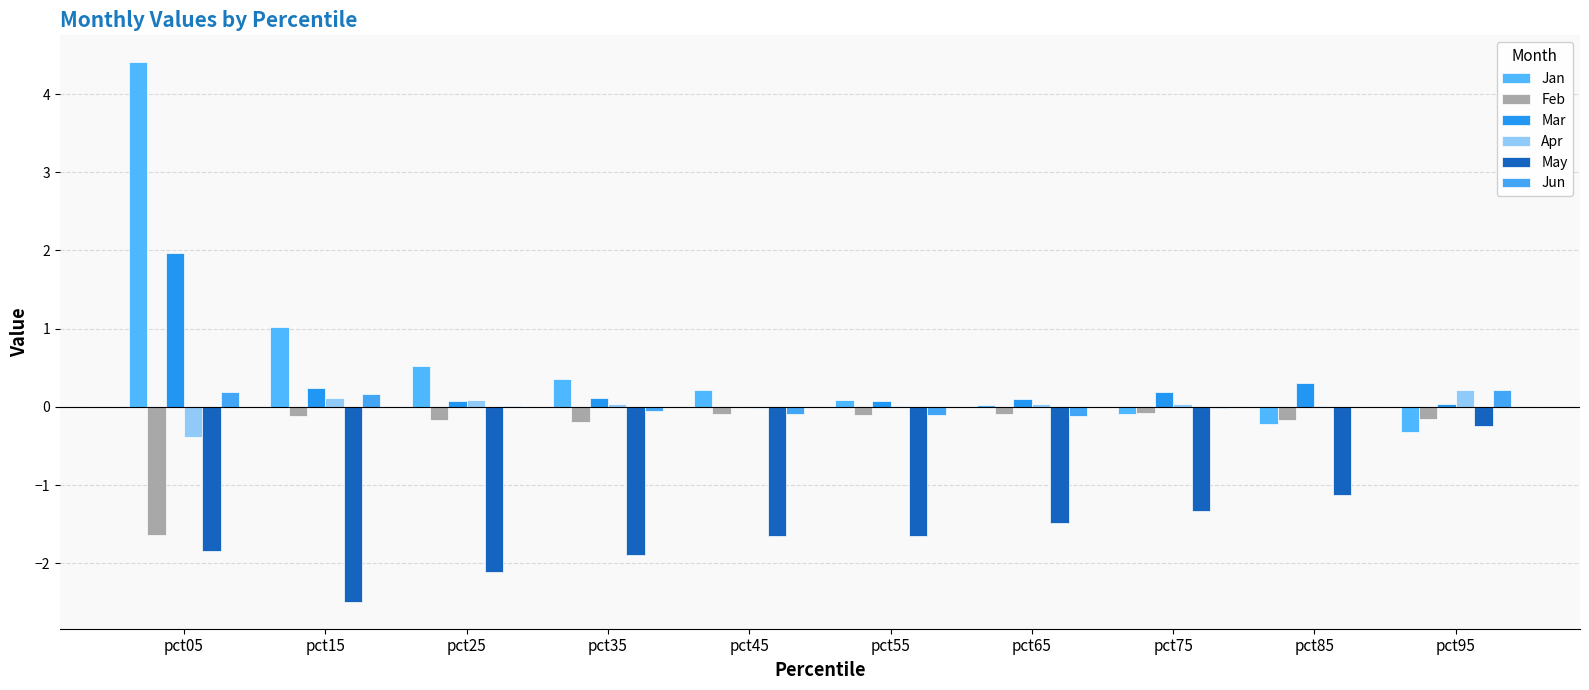

Reading right to left, transcribe all the data shown in this chart.

Jan: pct95=-0.3	pct85=-0.2	pct75=-0.1	pct65=0.0	pct55=0.1	pct45=0.2	pct35=0.4	pct25=0.5	pct15=1.0	pct05=4.4
Feb: pct95=-0.2	pct85=-0.2	pct75=-0.1	pct65=-0.1	pct55=-0.1	pct45=-0.1	pct35=-0.2	pct25=-0.2	pct15=-0.1	pct05=-1.6
Mar: pct95=0.0	pct85=0.3	pct75=0.2	pct65=0.1	pct55=0.1	pct45=-0.0	pct35=0.1	pct25=0.1	pct15=0.2	pct05=2.0
Apr: pct95=0.2	pct85=0.0	pct75=0.0	pct65=0.0	pct55=0.0	pct45=-0.0	pct35=0.0	pct25=0.1	pct15=0.1	pct05=-0.4
May: pct95=-0.2	pct85=-1.1	pct75=-1.3	pct65=-1.5	pct55=-1.7	pct45=-1.6	pct35=-1.9	pct25=-2.1	pct15=-2.5	pct05=-1.8
Jun: pct95=0.2	pct85=-0.0	pct75=-0.0	pct65=-0.1	pct55=-0.1	pct45=-0.1	pct35=-0.0	pct25=0.0	pct15=0.2	pct05=0.2